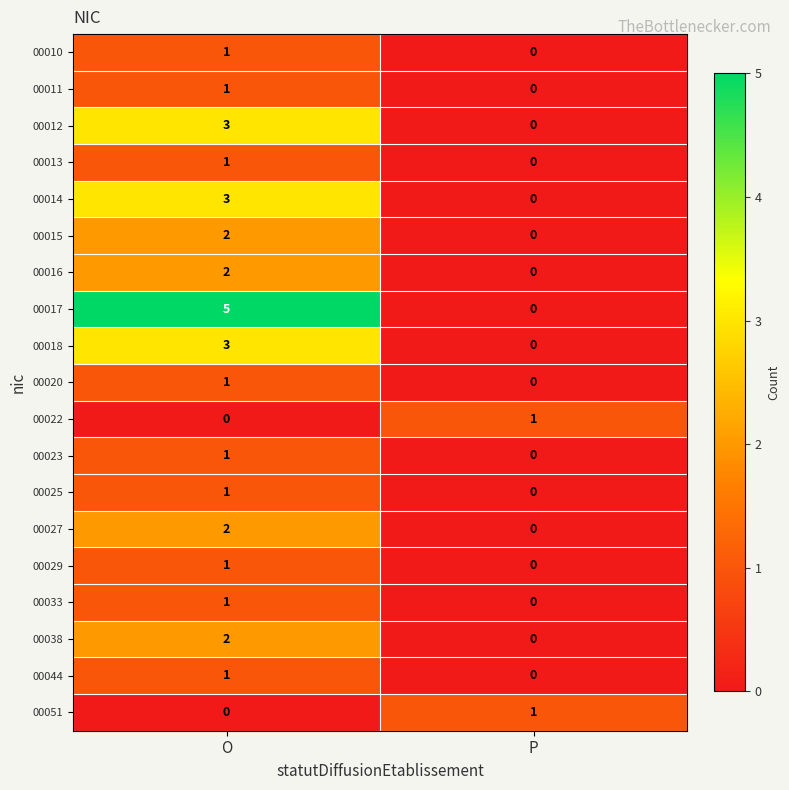

What is the difference between the 00012 values at O and P?

3